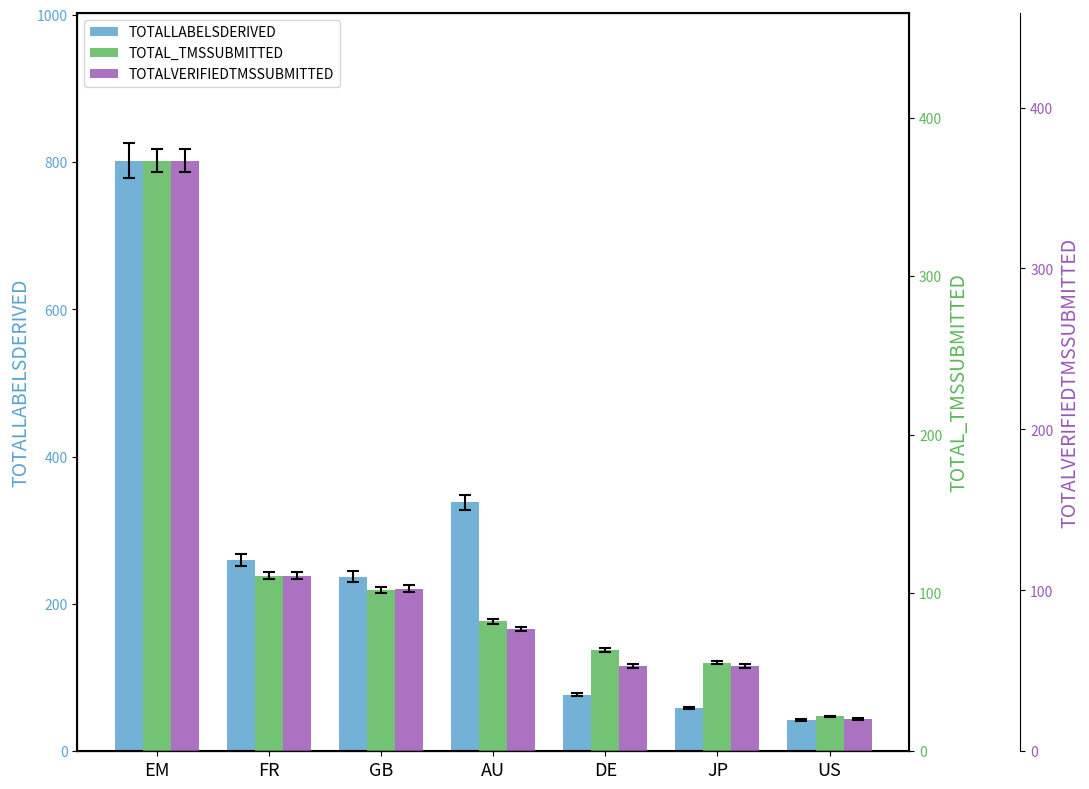

At US, list the series in order from smallest to largest.

TOTALVERIFIEDTMSSUBMITTED, TOTAL_TMSSUBMITTED, TOTALLABELSDERIVED